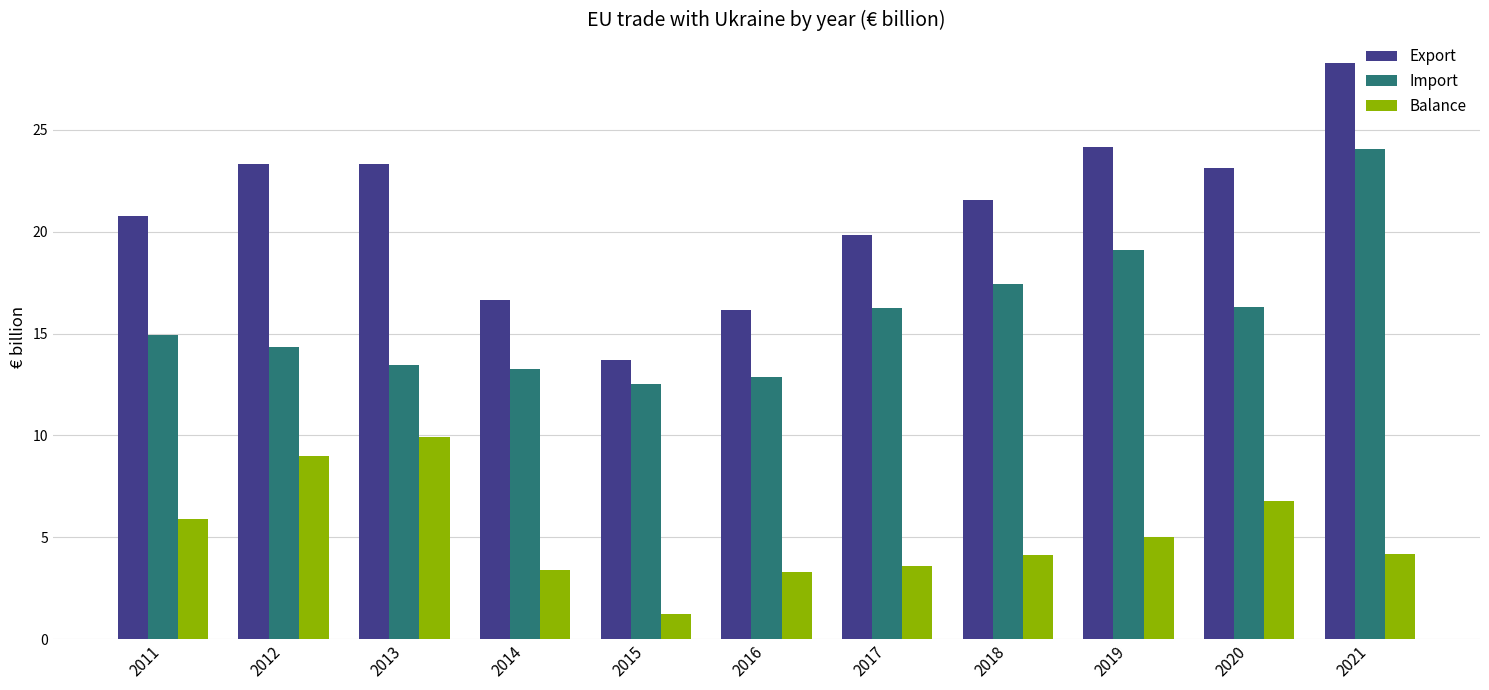

Which series has the largest total across all categories?

Export